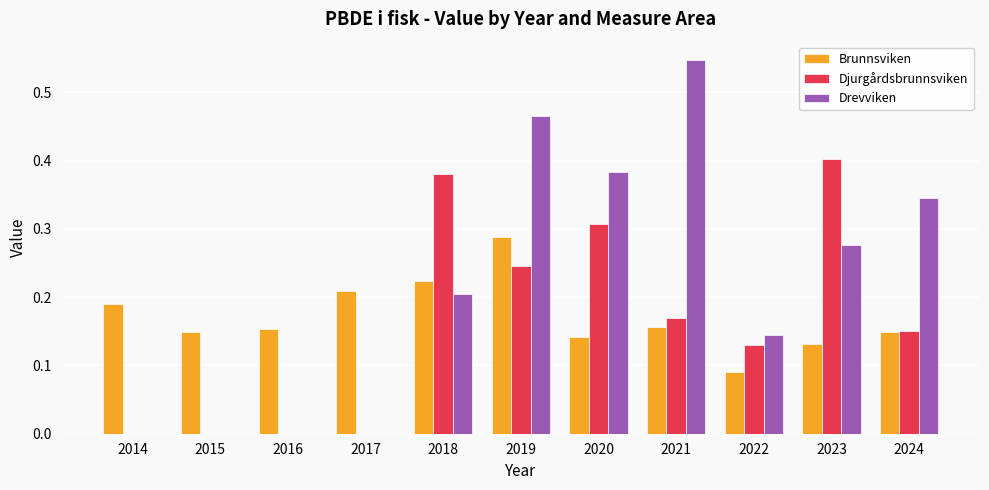

Are the bars horizontal?

No